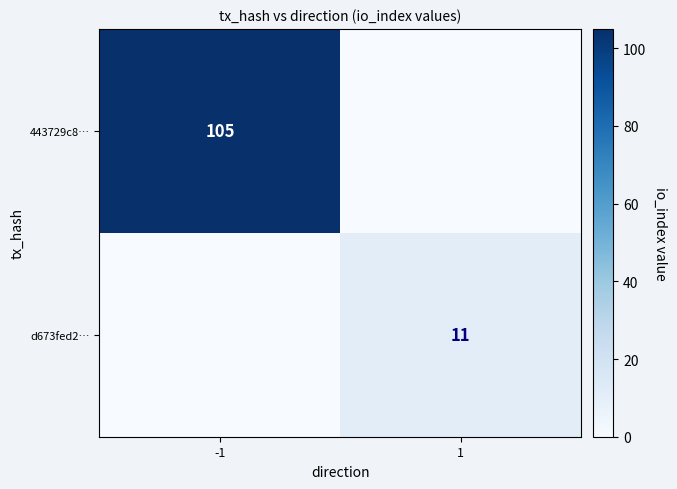

The value of 443729c8… at -1 is 68. True or false?

False